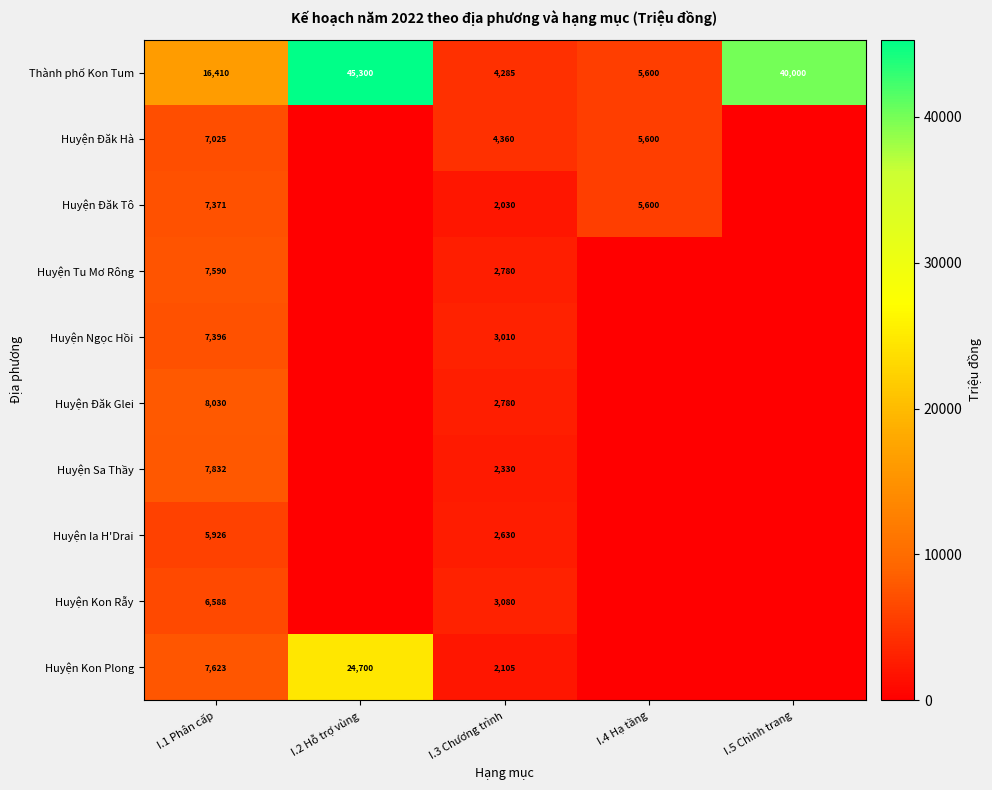

The Huyện Ngọc Hồi series shows 3010 at I.3 Chương trình. True or false?

True